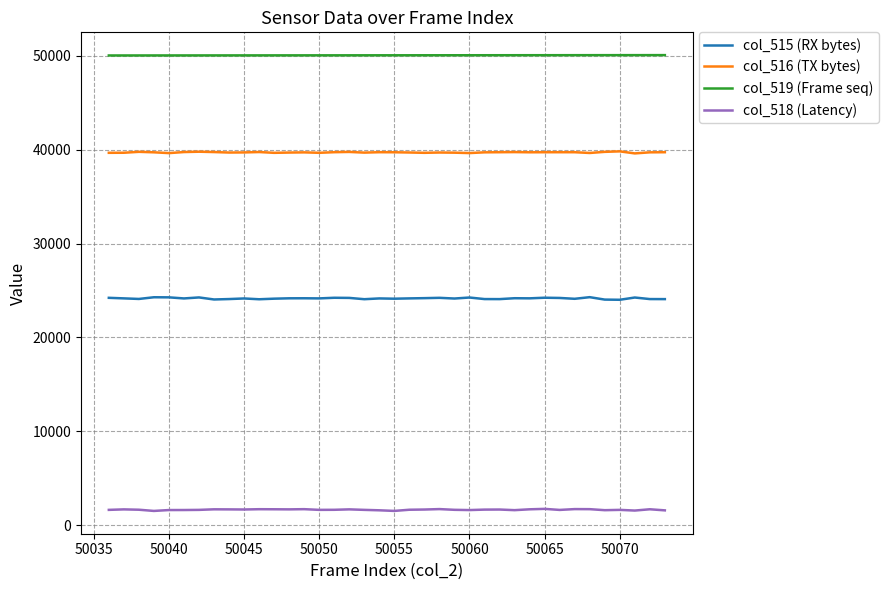

True or false: col_518 (Latency) and col_515 (RX bytes) cross at least once.

False